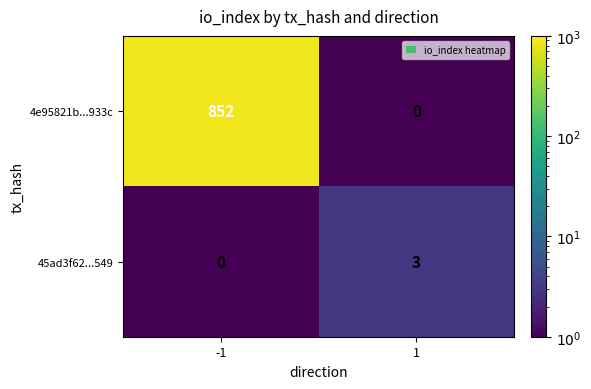

What is the minimum value shown in the chart?

0